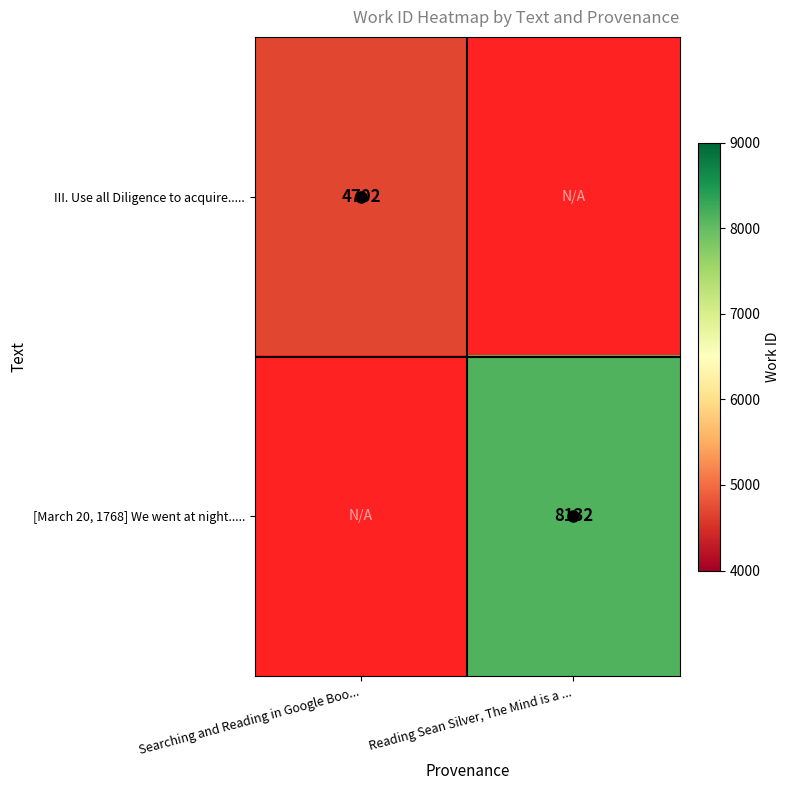

Is it true that III. Use all Diligence to acquire..... equals 6651 at Searching and Reading in Google Boo...?

False